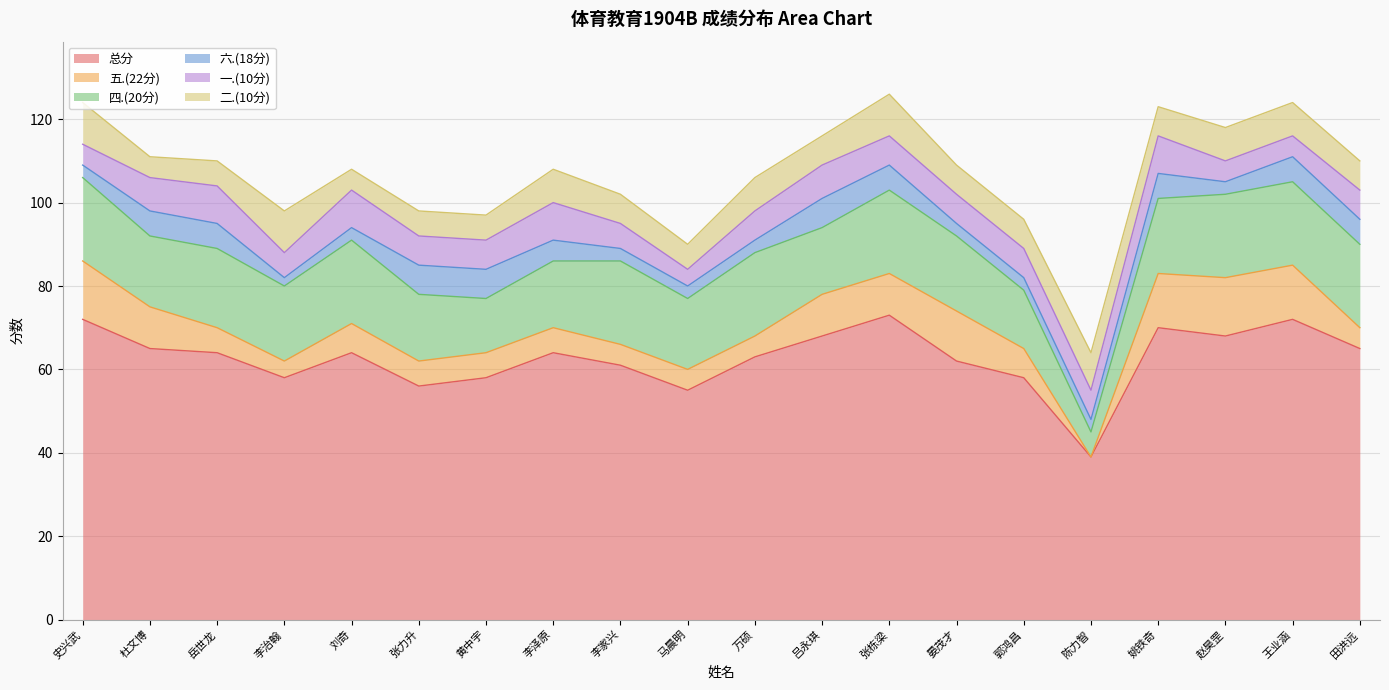

What are all the series names shown in the legend?

总分, 五.(22分), 四.(20分), 六.(18分), 一.(10分), 二.(10分)